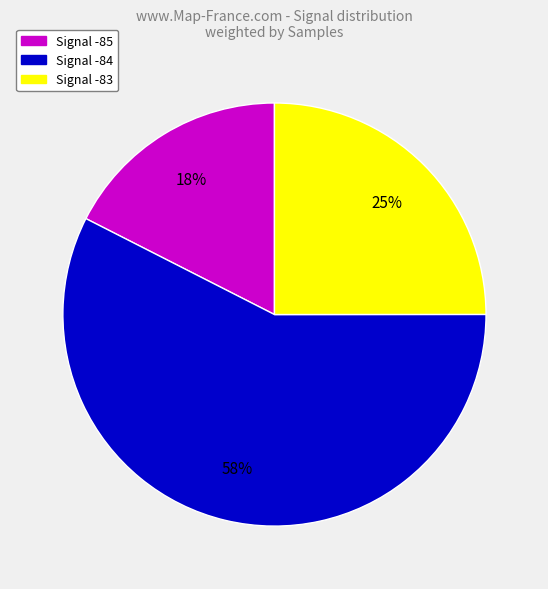

To the nearest percent, what is the average slice percentage?

33%